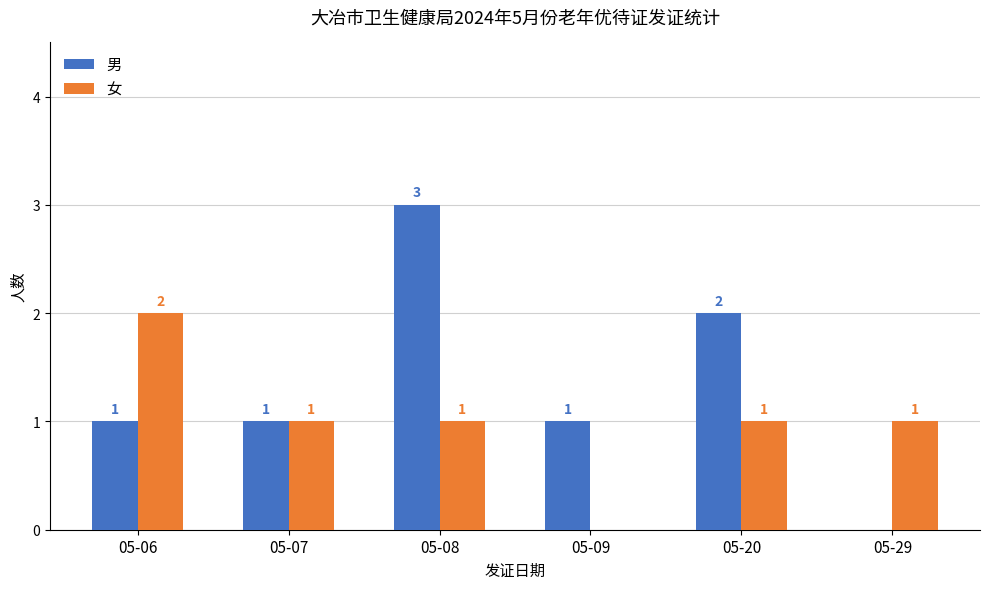

Which series changed the most between 05-06 and 05-07?

女